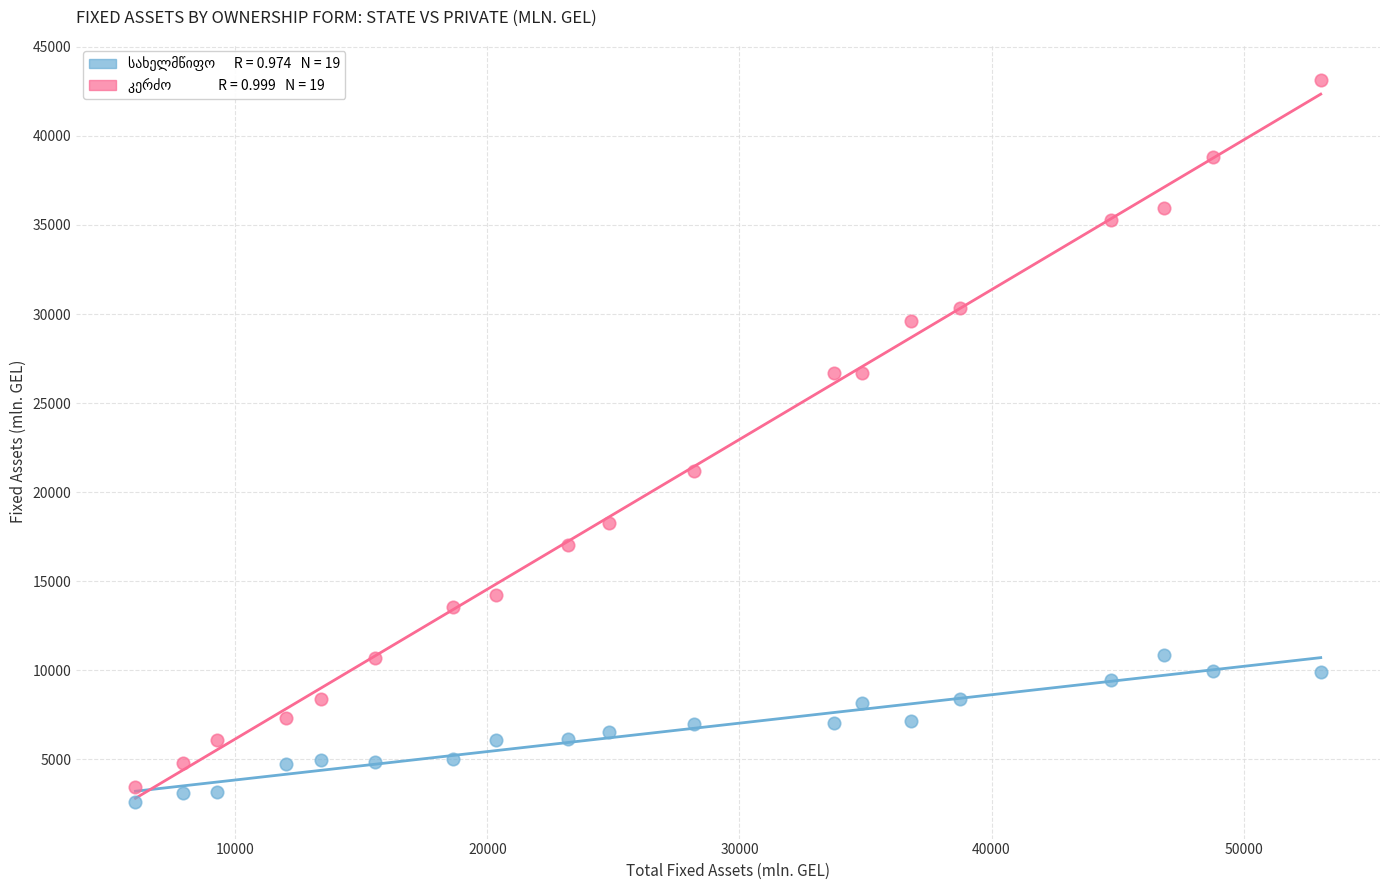

Across all series, what Y value is closest to 22862?

21187.5